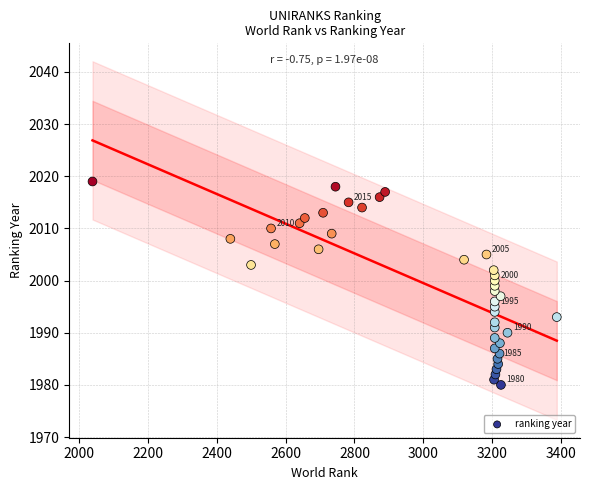

What is the range of Y values (max minus min)?

39